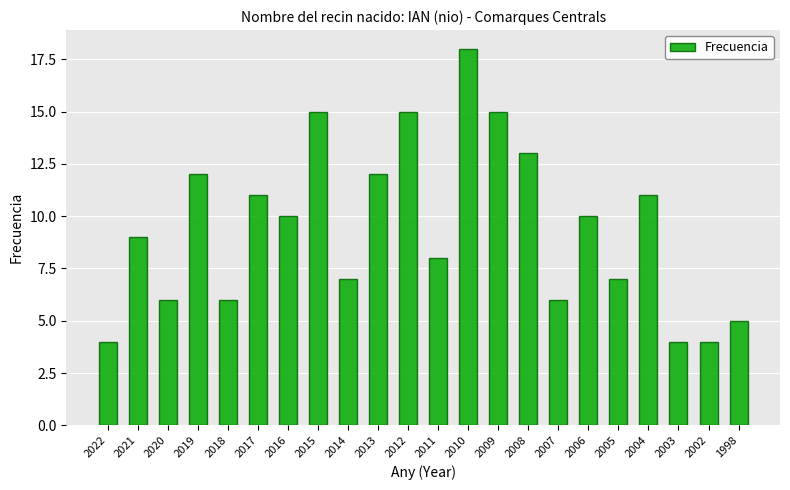

What is the difference between the maximum and second lowest values?

14